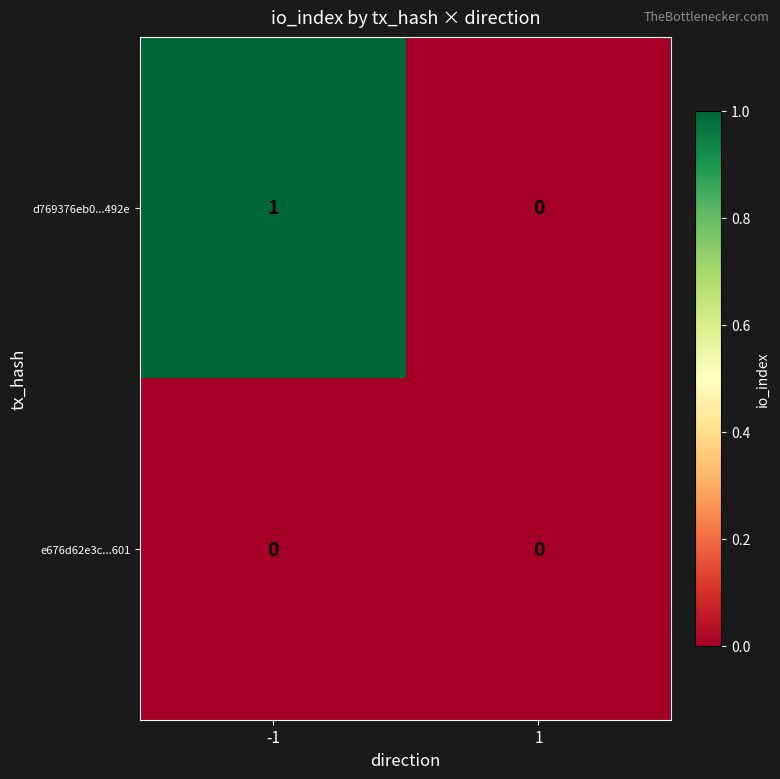

Which series has the widest spread of values?

d769376eb0...492e